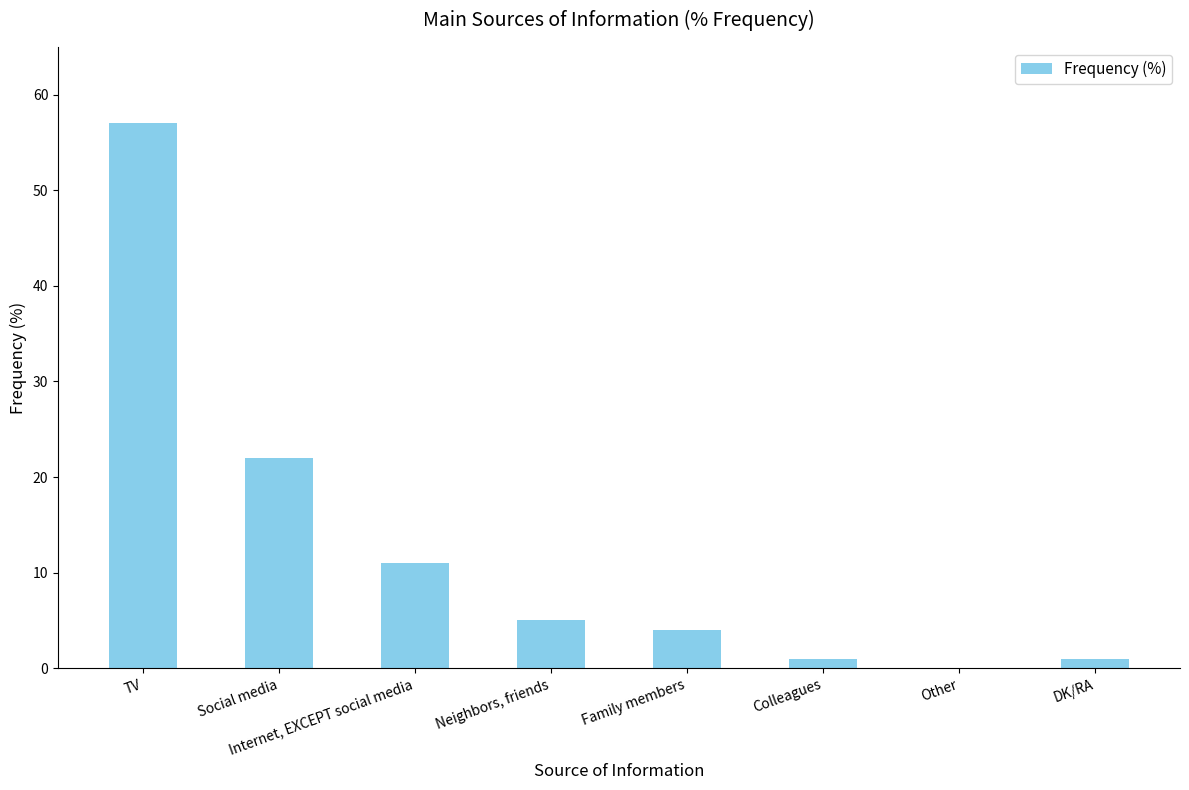

At which category does the chart reach its peak across all series?

TV